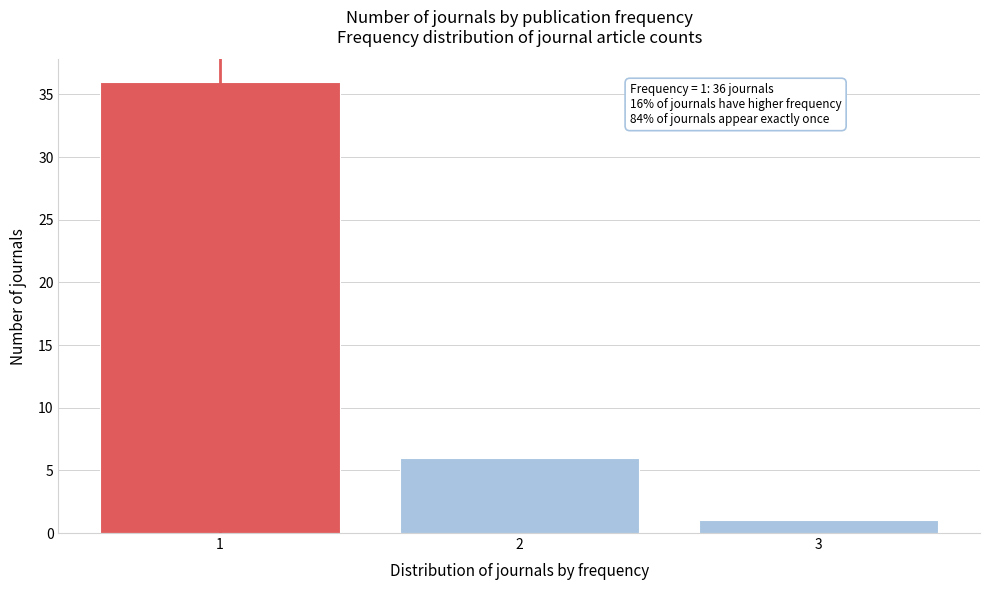

Reading left to right, list all the values displayed in this chart.

36	6	1